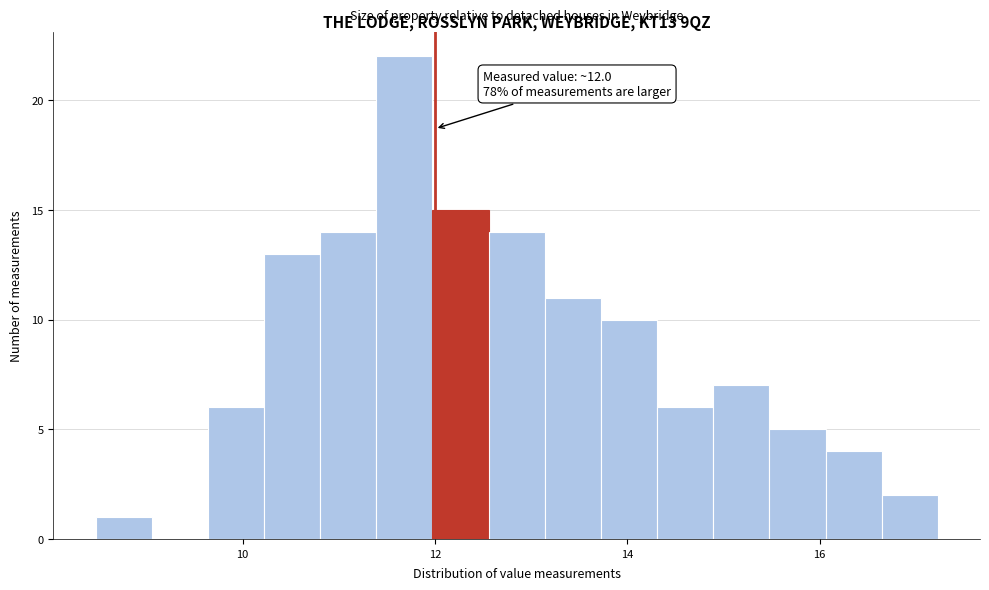

Around what value on the x-axis is the tallest bar? Give the approximate position of its centre, as read against the axis.

11.6